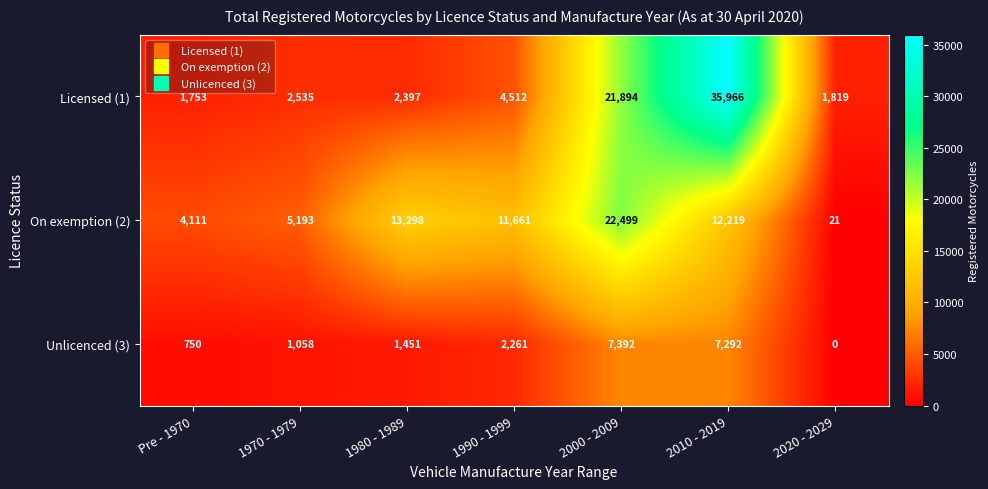

Which series has the largest total across all categories?

Licensed (1)